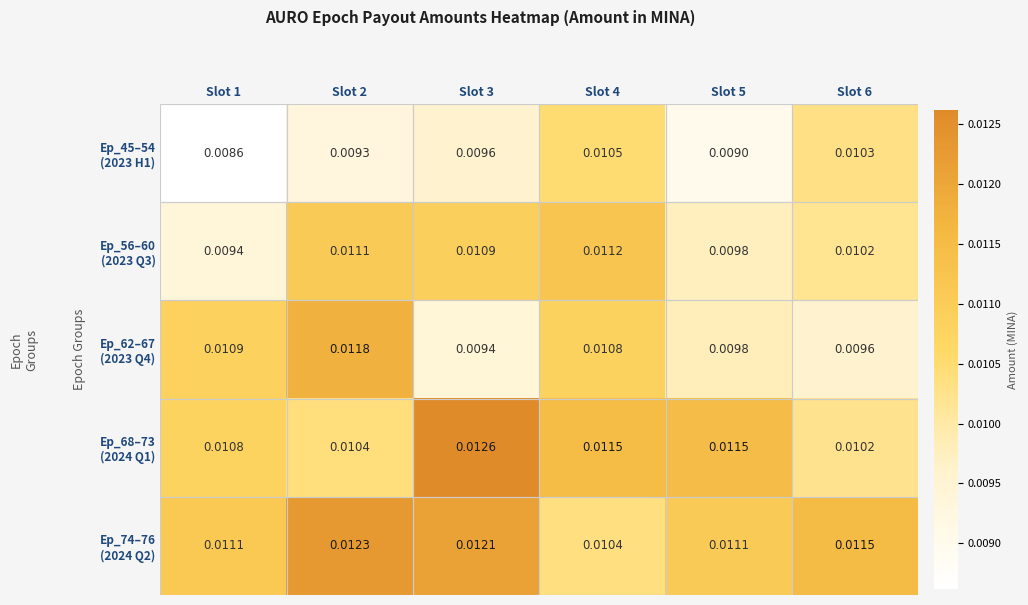

Which label corresponds to the largest value in the chart?

Slot 3